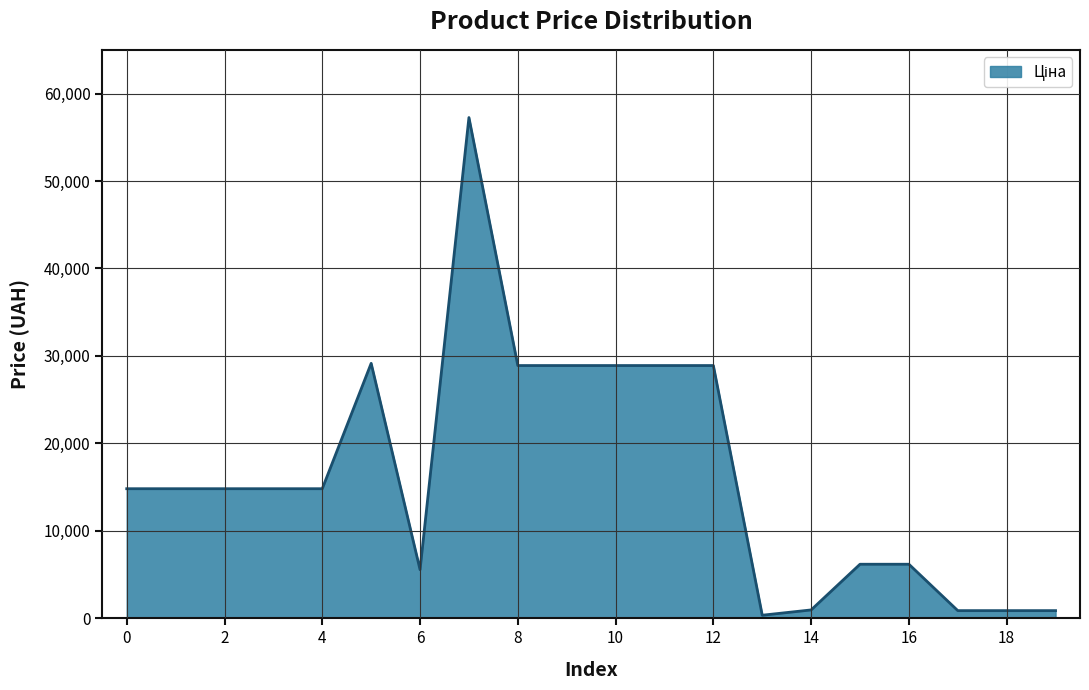

What is the maximum value shown in the chart?

57258.0